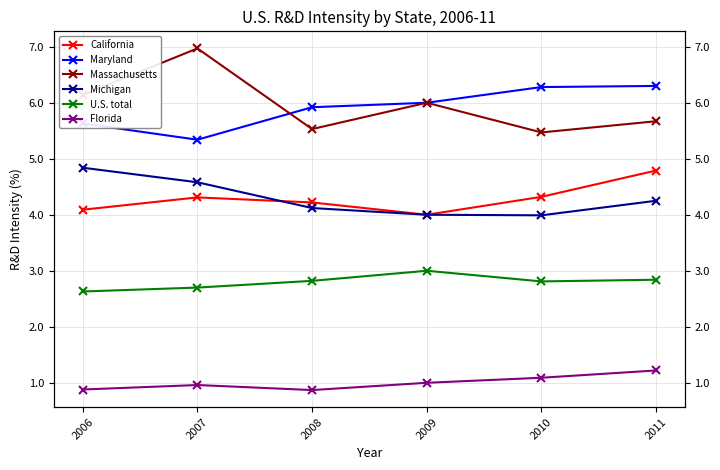

Between 2011 and 2010, which is larger?

2011